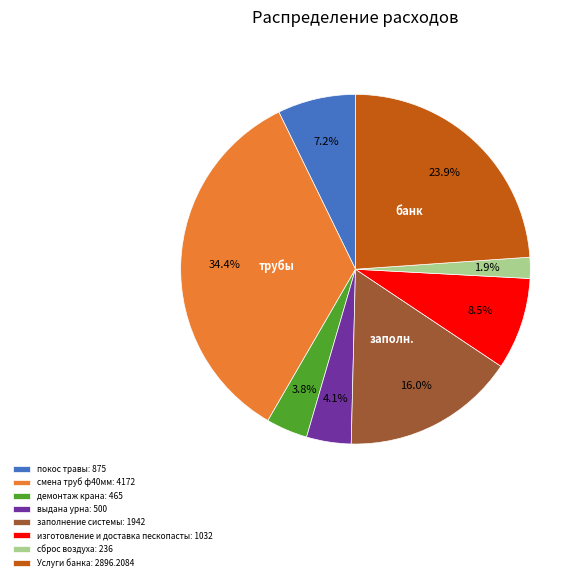

Combined, do Услуги банка: 2896.2084 and выдана урна: 500 account for over 50%?

No